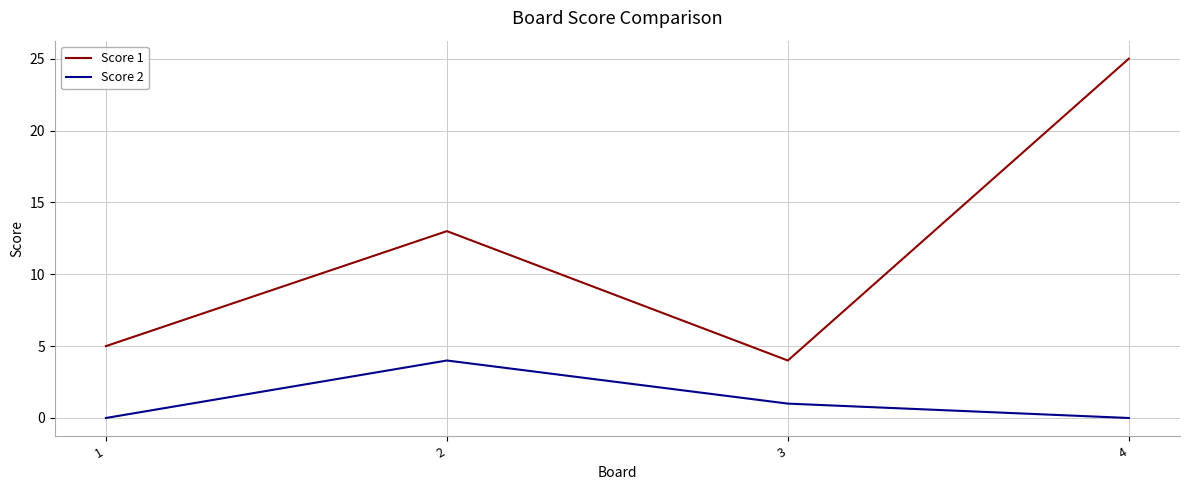

Between 2 and 4, which series saw the biggest shift?

Score 1